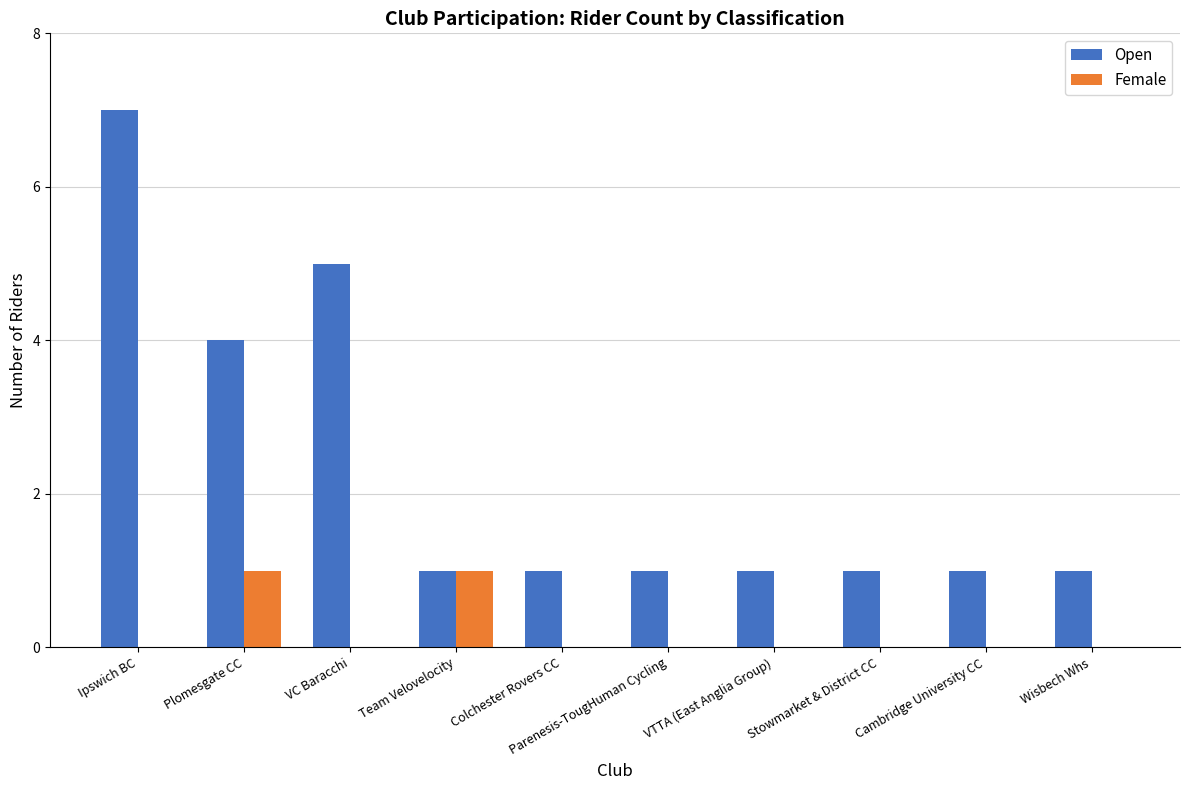

What is the maximum value for Open?

7